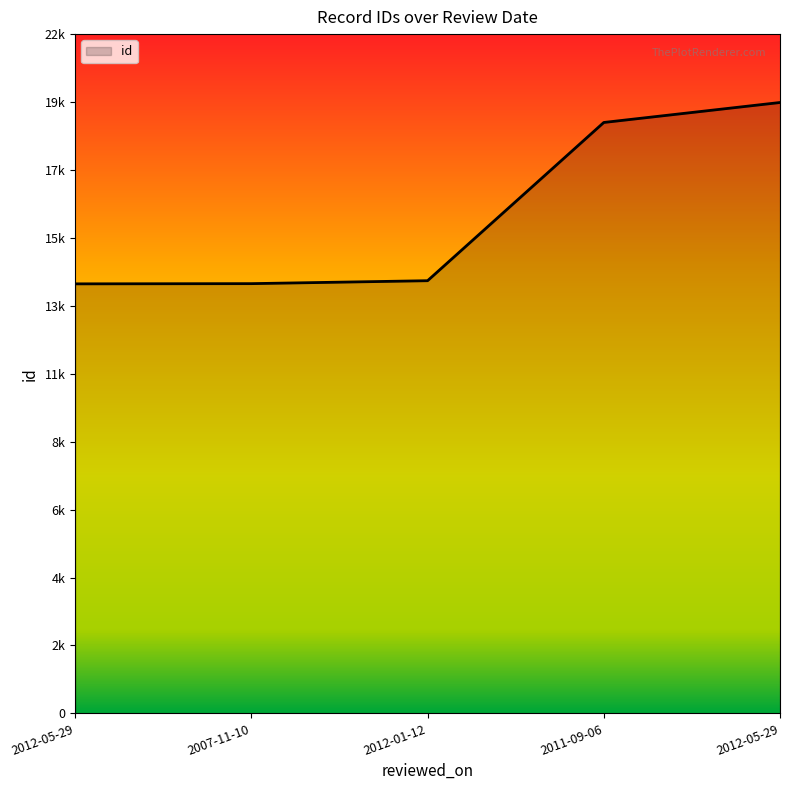

Does the chart display data point markers on the line(s)?

No